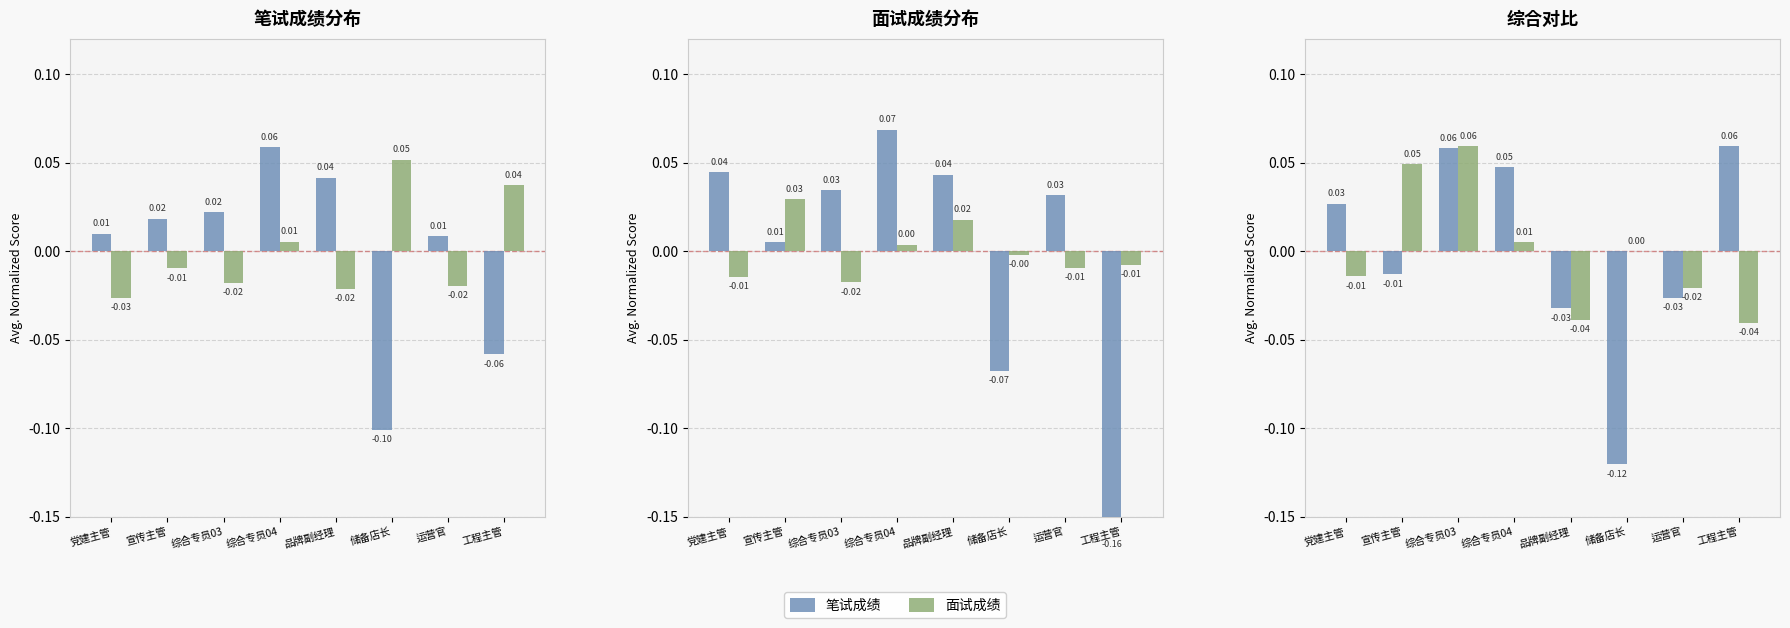

Which series has the largest total across all categories?

面试成绩